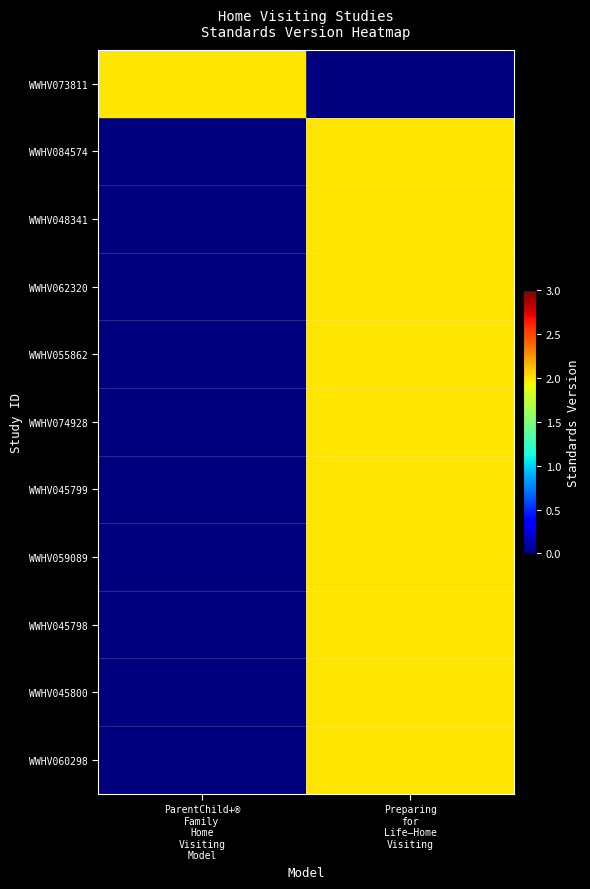

Which category has the lowest value across all series?

Preparing
for
Life—Home
Visiting